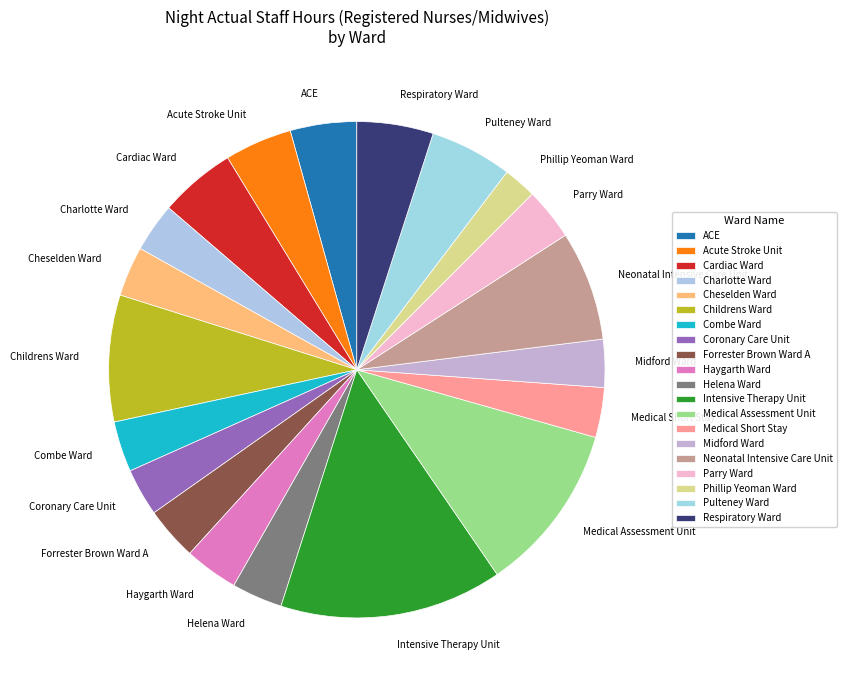

The Forrester Brown Ward A slice represents 3% of the pie. True or false?

True